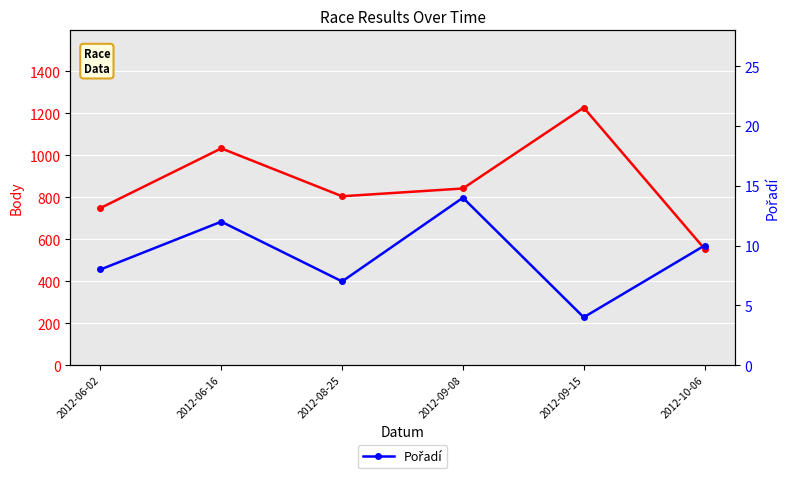

True or false: Pořadí has a value of 7 at 2012-08-25.

True